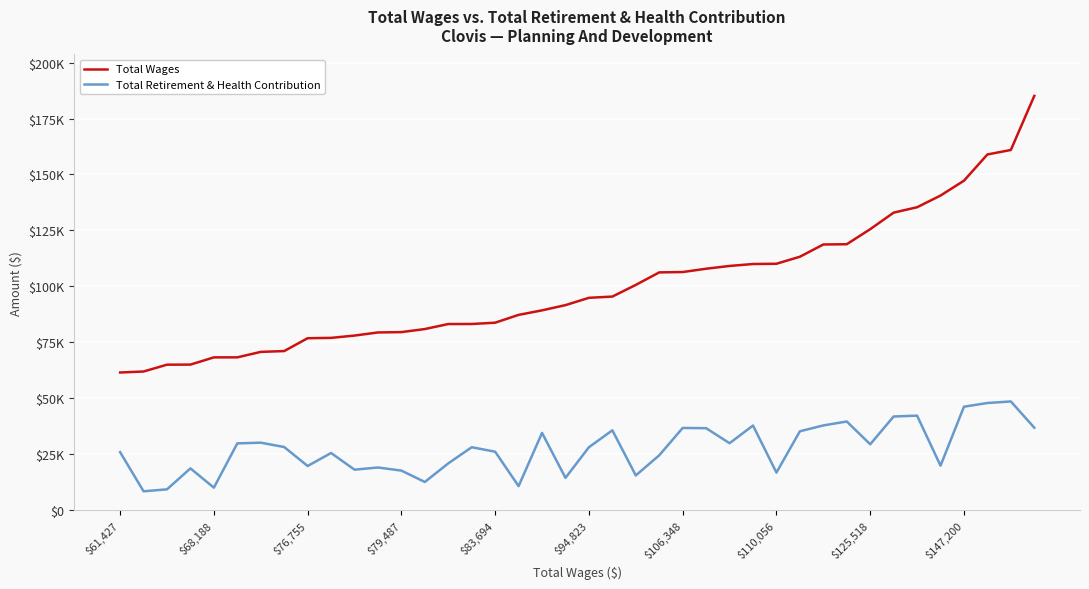

What are all the series names shown in the legend?

Total Wages, Total Retirement & Health Contribution